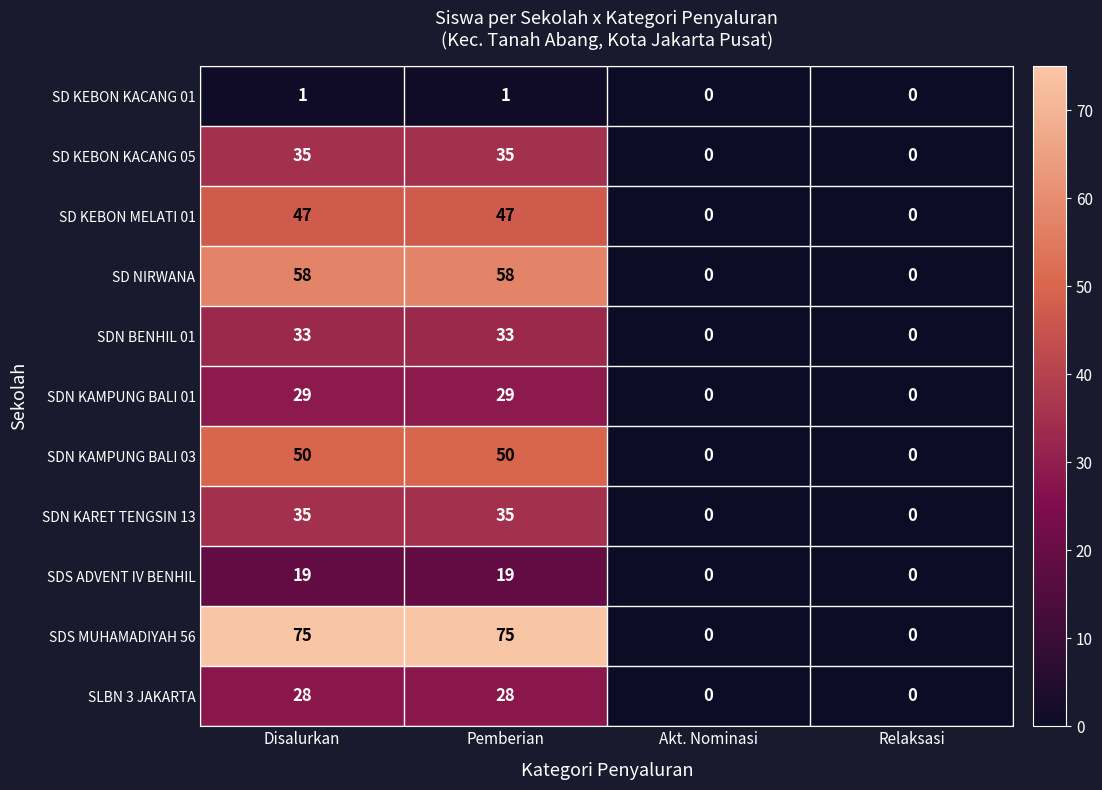

What is the approximate value of SDN KAMPUNG BALI 01 at Disalurkan, to the nearest 5?

30